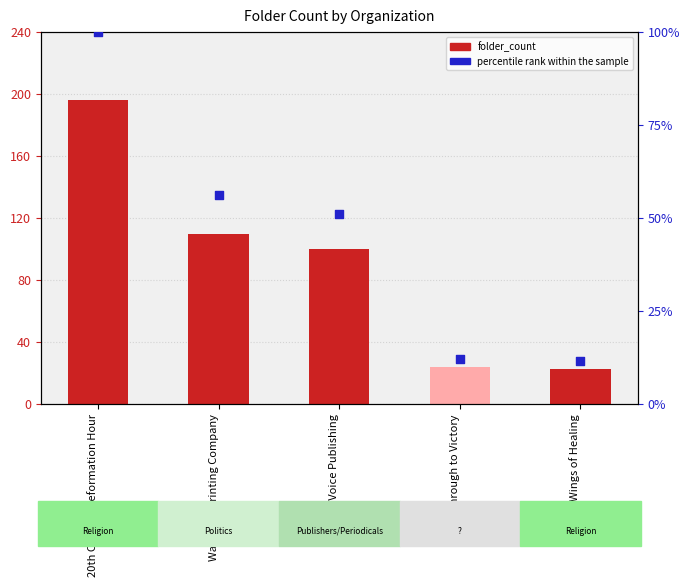

At how many categories does at least one series exceed 68?

3